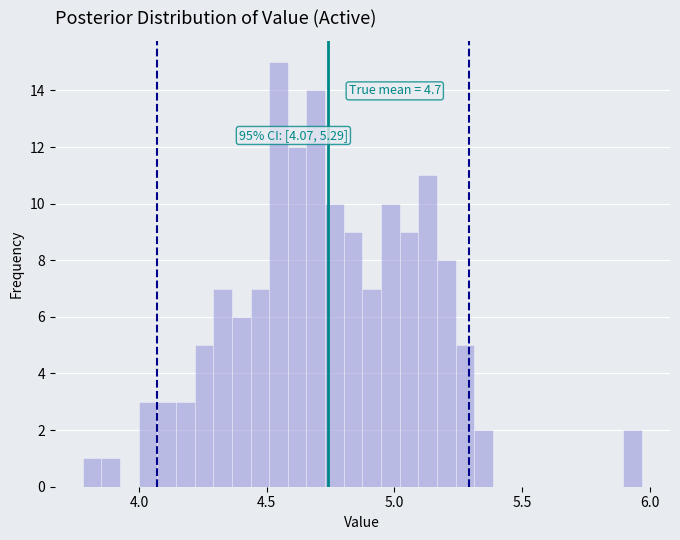

Read against the x-axis, roughly where is the centre of the tallest bar?

4.55